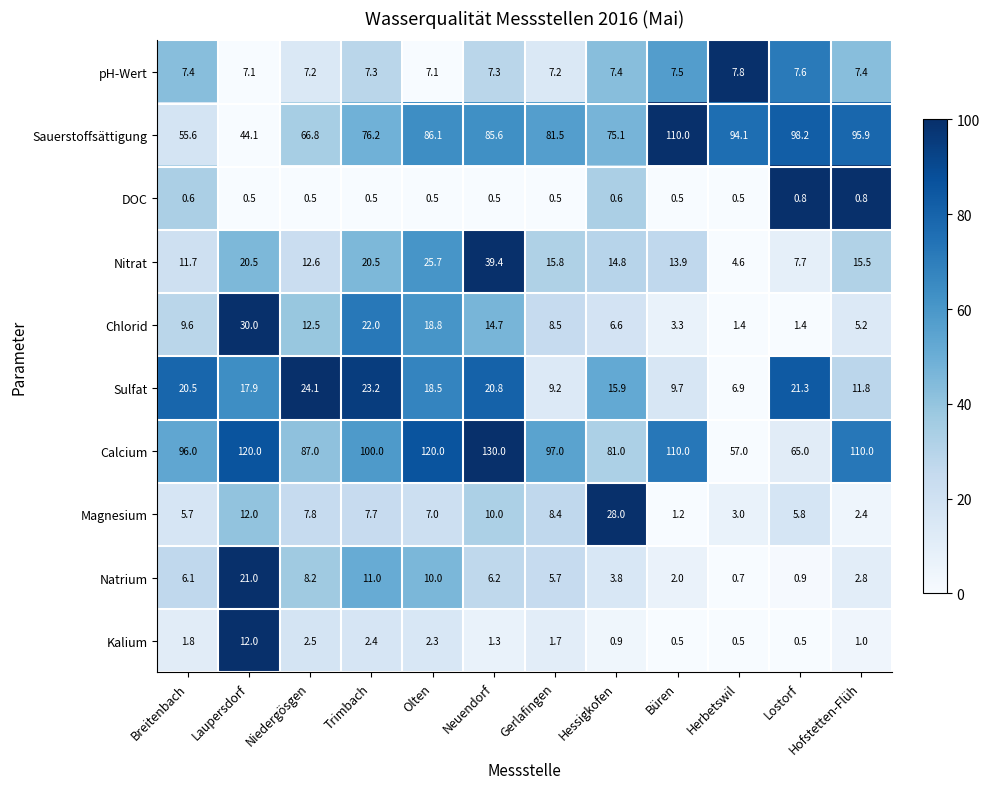

Which series changed the most between Trimbach and Lostorf?

Calcium